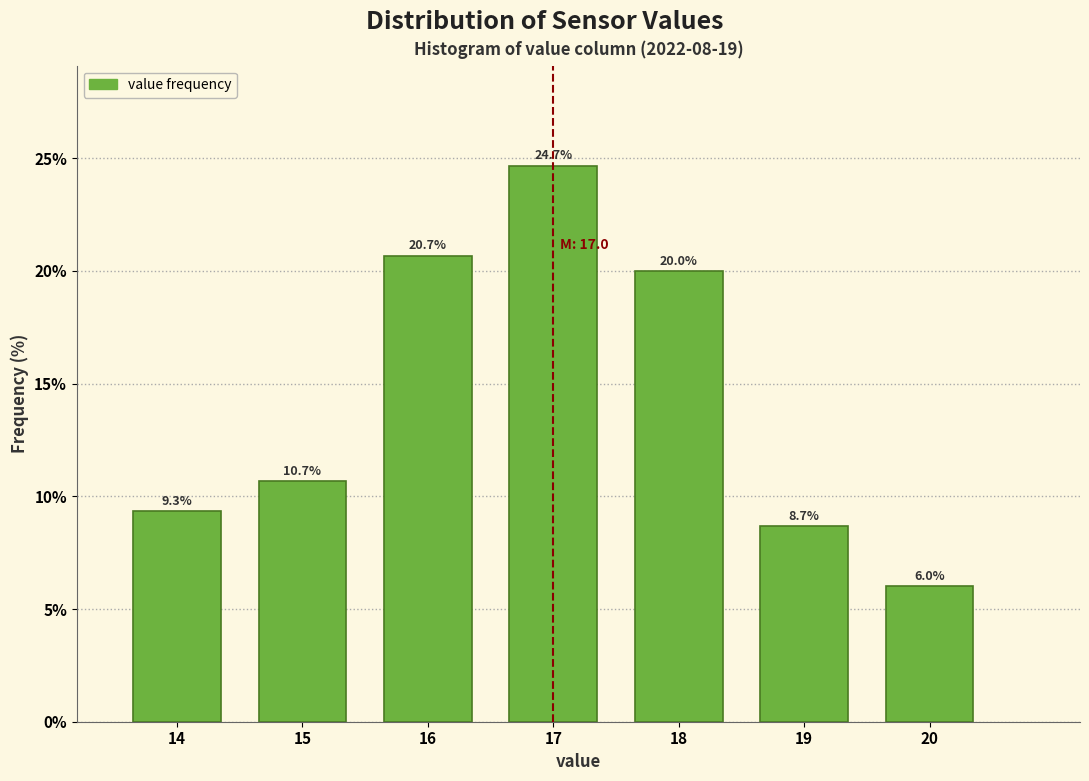

Over which range of the x-axis is the bar tallest?

16.5 to 17.5